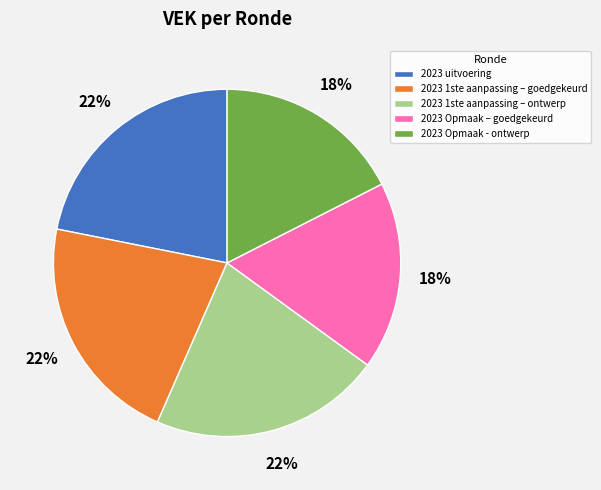

Combined, do 2023 1ste aanpassing – ontwerp and 2023 Opmaak – goedgekeurd account for over 50%?

No